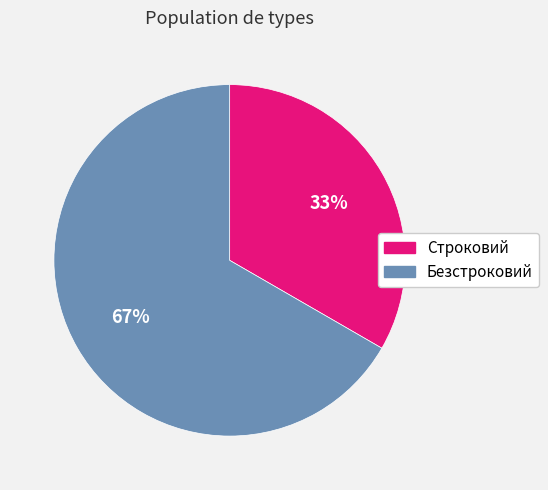

Is the sum of Безстроковий and Строковий greater than half?

Yes